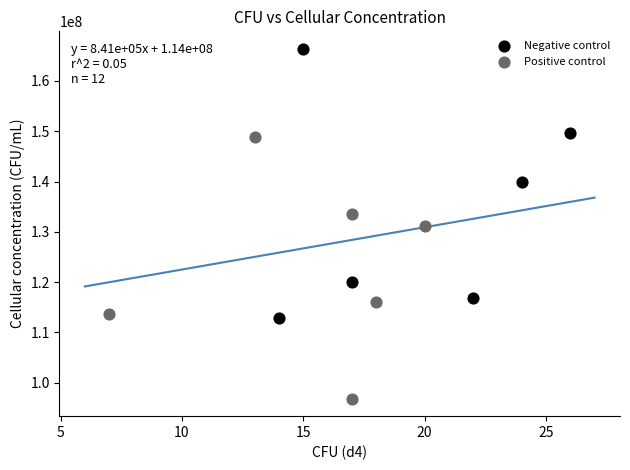

Which series contains the highest Y value?

Negative control